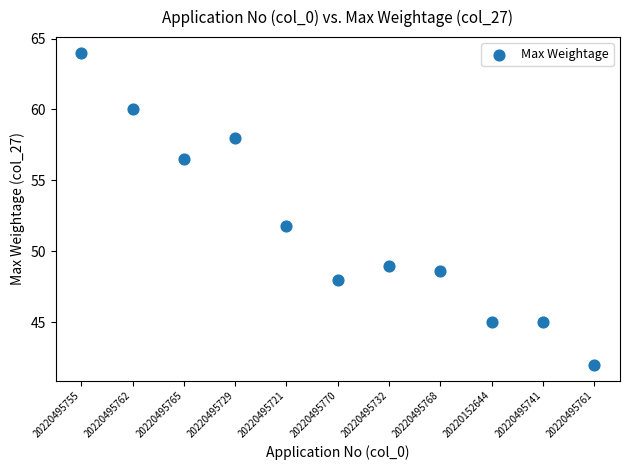

What Y value in the scatter plot is closest to 53?

51.8